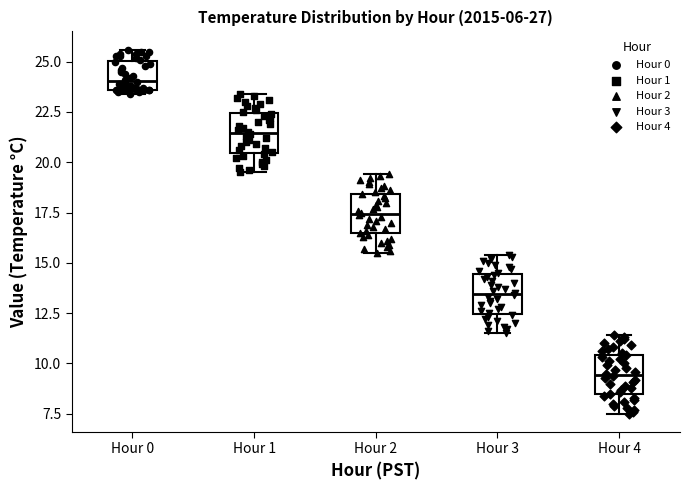

Reading left to right, transcribe this box plot: for each box, give where its median line is, the range the box spans, and where its two whiskers end, as read against the y-axis. The values are not printed on the chart, so give them approximately, as read against the axis.

Hour 0: median 24.0, box 23.5 to 25.0, whiskers 23.5 (just below the box's lower edge) to 25.5
Hour 1: median 21.5, box 20.5 to 22.5, whiskers 19.5 to 23.5
Hour 2: median 17.5, box 16.5 to 18.5, whiskers 15.5 to 19.5
Hour 3: median 13.5, box 12.5 to 14.5, whiskers 11.5 to 15.5
Hour 4: median 9.5, box 8.5 to 10.5, whiskers 7.5 to 11.5